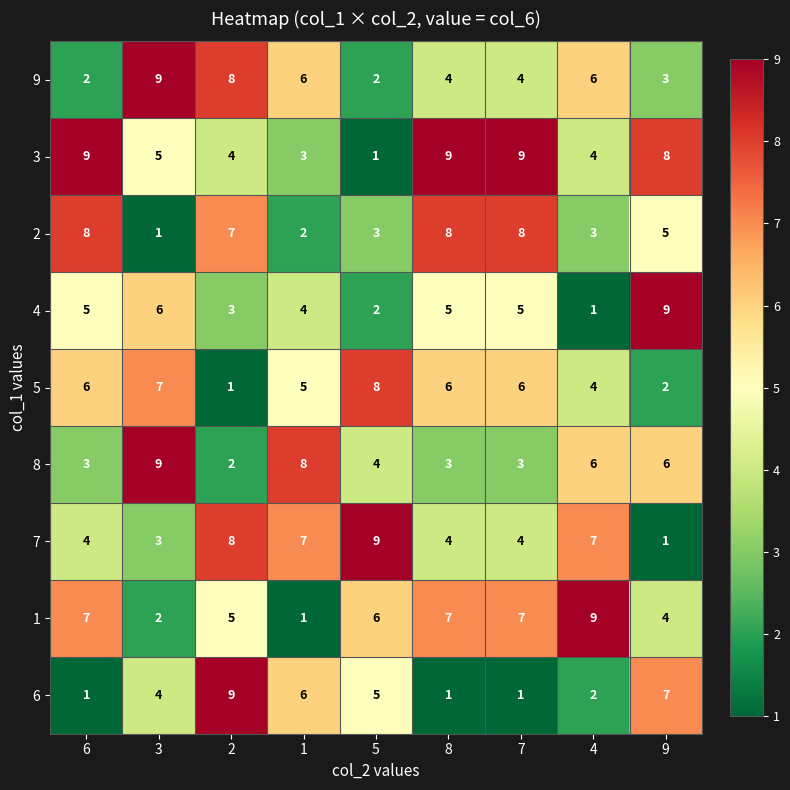

Between 6 and 5, which series saw the biggest shift?

3